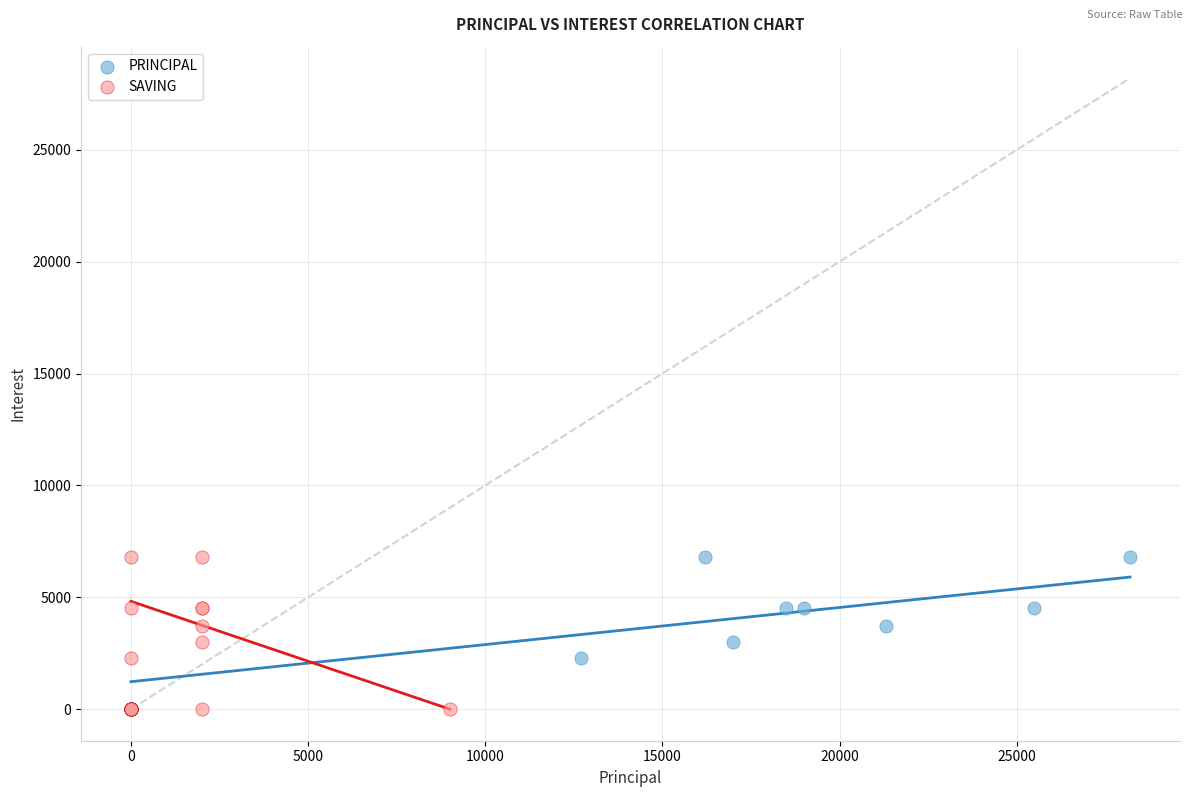

What are all the series names shown in the legend?

PRINCIPAL, SAVING